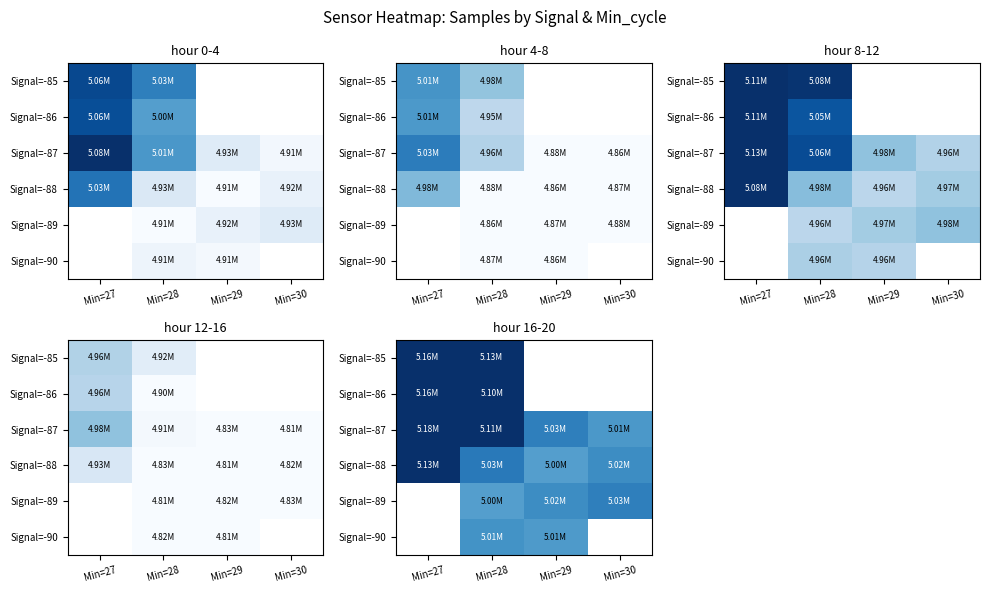

True or false: Signal=-89 has a value of 5016822.1 at Min=29.

True